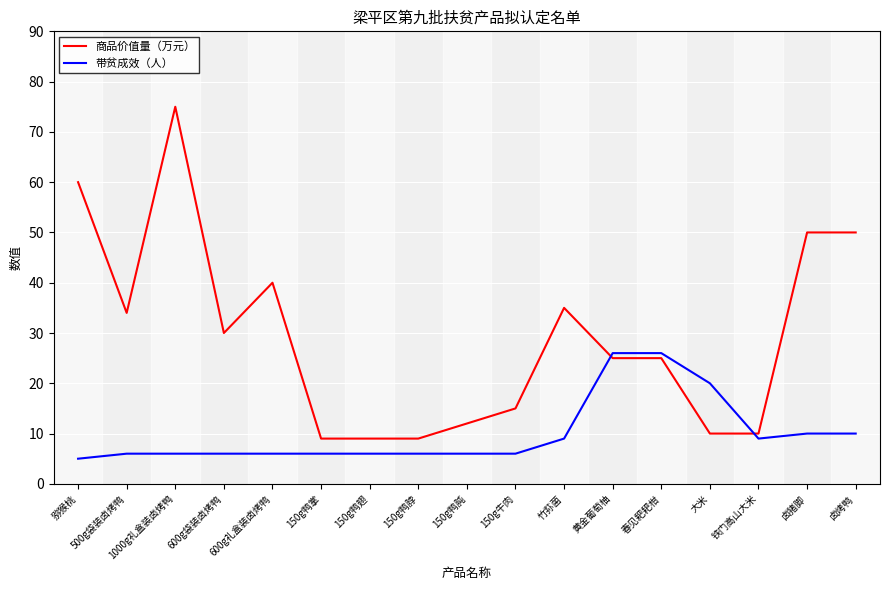

What are all the series names shown in the legend?

商品价值量（万元）, 带贫成效（人）